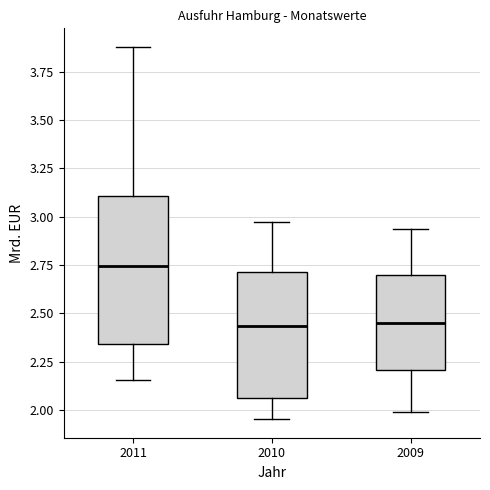

Which box is the tallest, from its lower edge to its upper edge?

2011